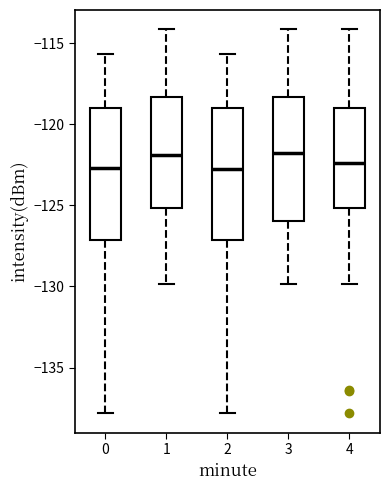

Reading left to right, transcribe this box plot: for each box, give where its median line is, the range the box spans, and where its two whiskers end, as read against the y-axis. The values are not printed on the chart, so give them approximately, as read against the axis.

0: median -122.5, box -127.0 to -119.0, whiskers -138.0 to -115.5
1: median -122.0, box -125.0 to -118.5, whiskers -130.0 to -114.0
2: median -123.0, box -127.0 to -119.0, whiskers -138.0 to -115.5
3: median -122.0, box -126.0 to -118.5, whiskers -130.0 to -114.0
4: median -122.5, box -125.0 to -119.0, whiskers -130.0 to -114.0